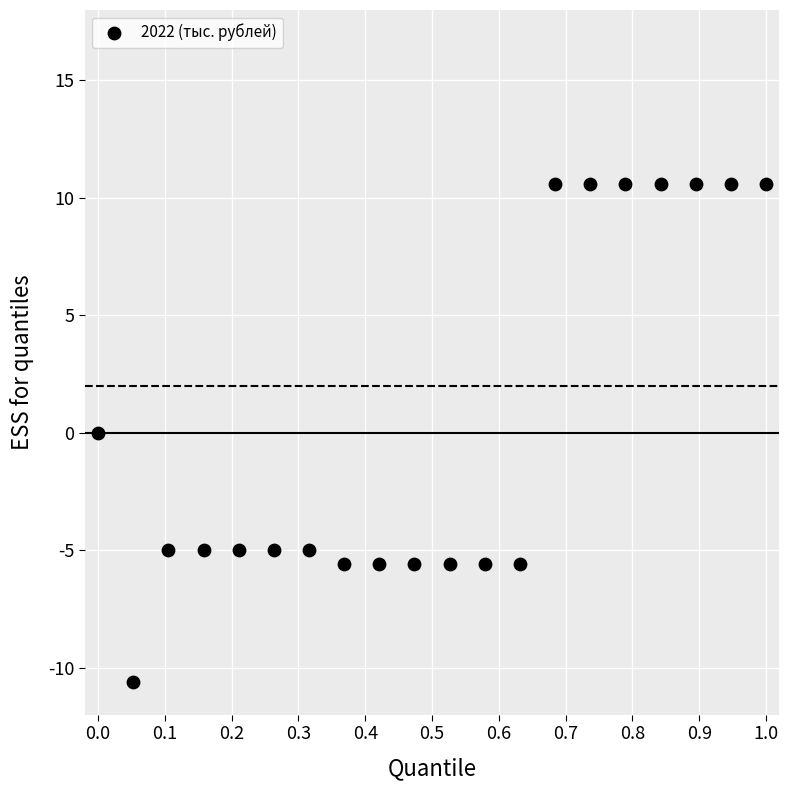

What is the range of Y values (max minus min)?

21.2